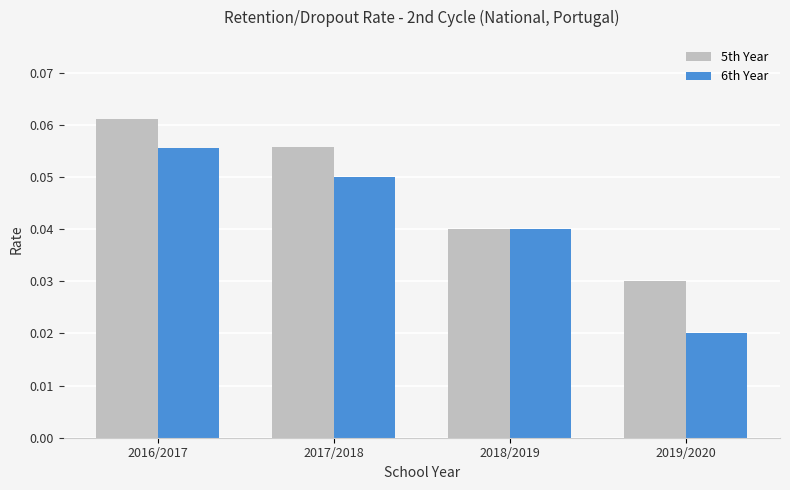

At which label does 5th Year reach its minimum?

2019/2020